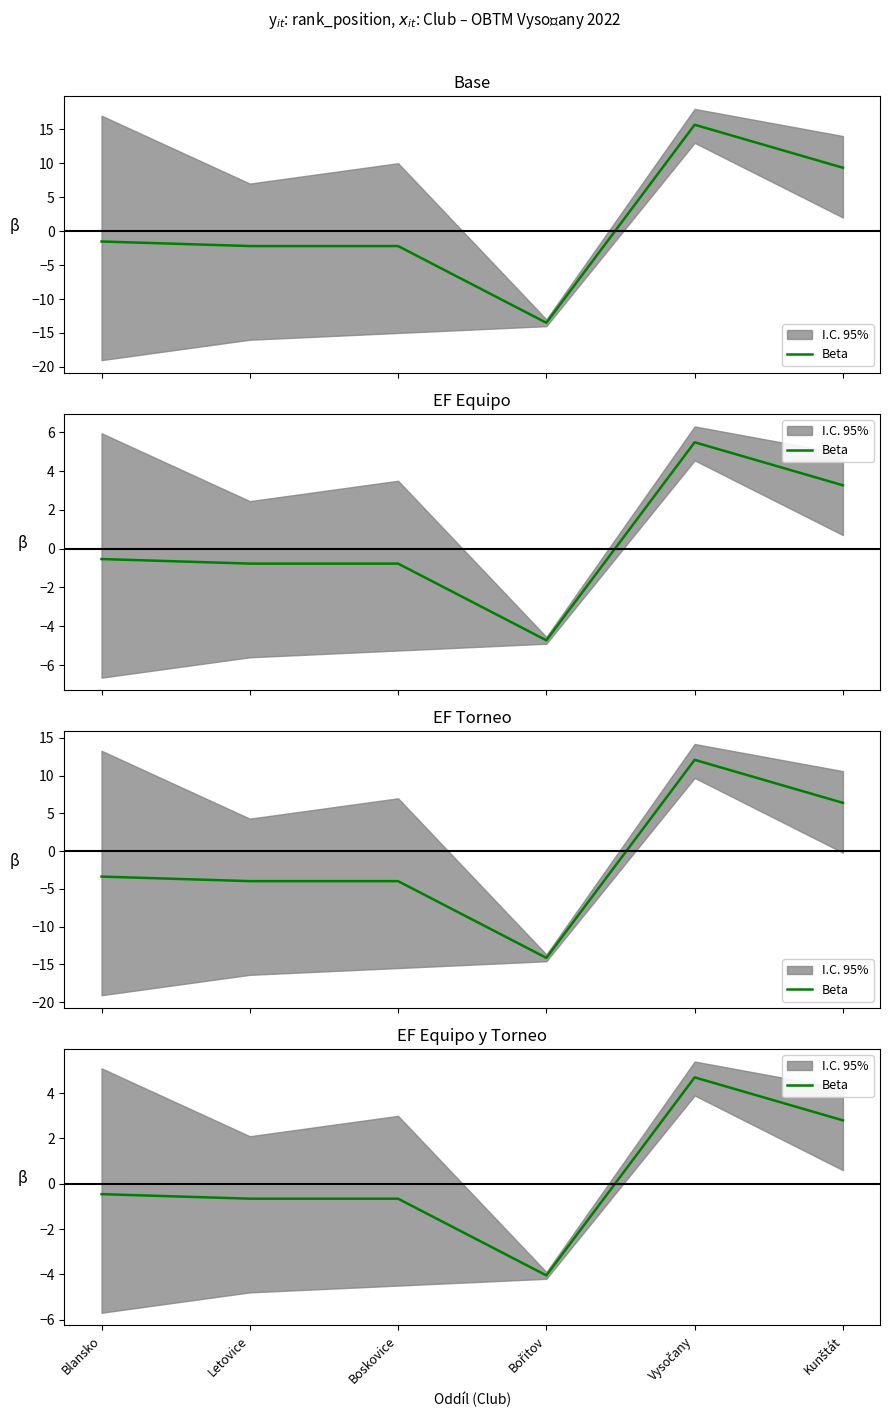

What is the label of the 3rd point from the right?

Bořitov